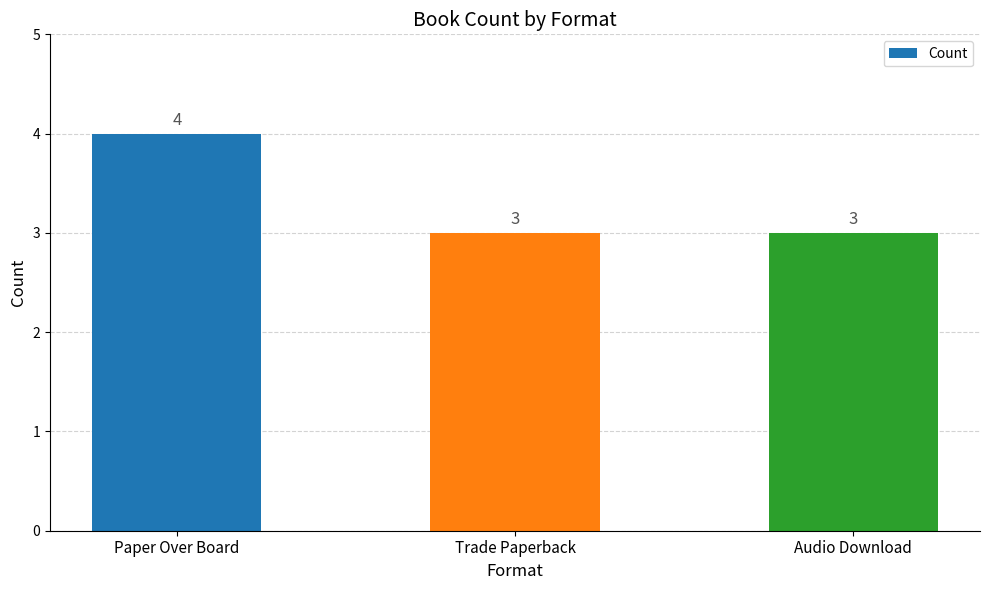

What is the greatest value displayed?

4